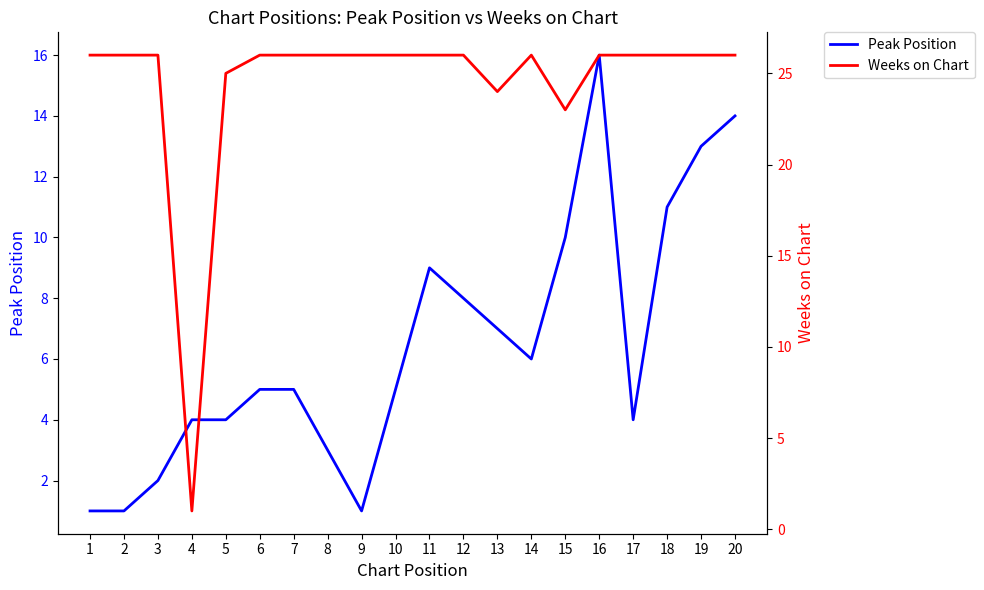

Is the value of Peak Position at 14 greater than the value of Weeks on Chart at 6?

No